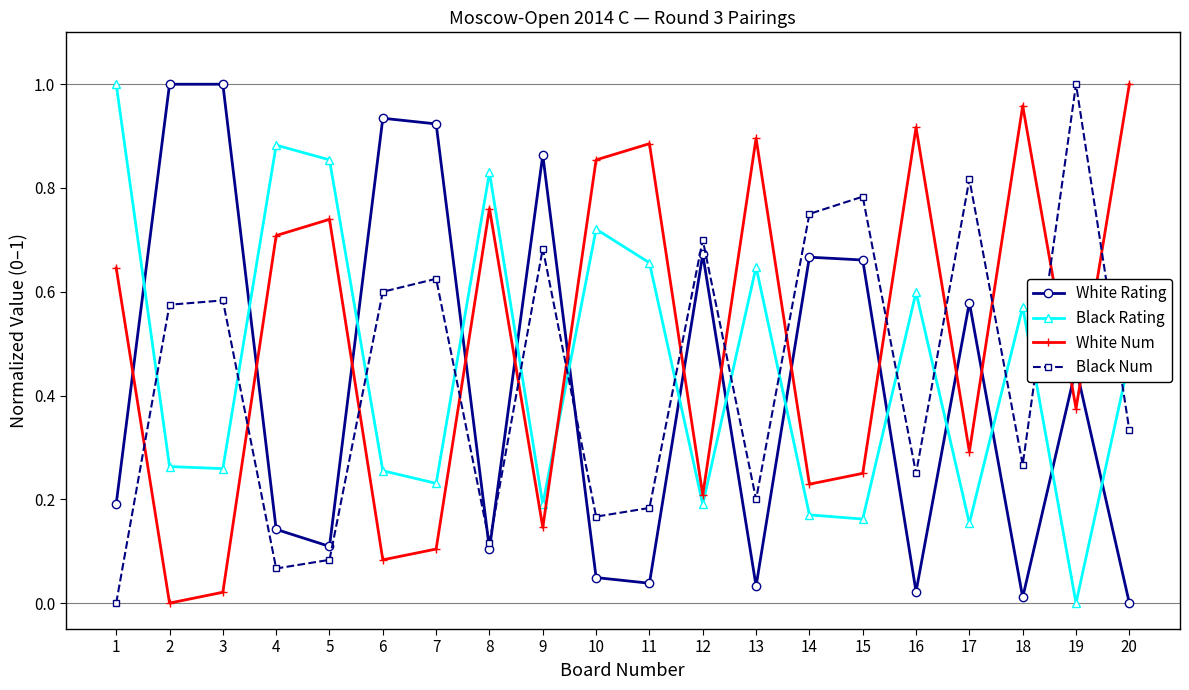

Between 7 and 15, which series saw the biggest shift?

White Rating